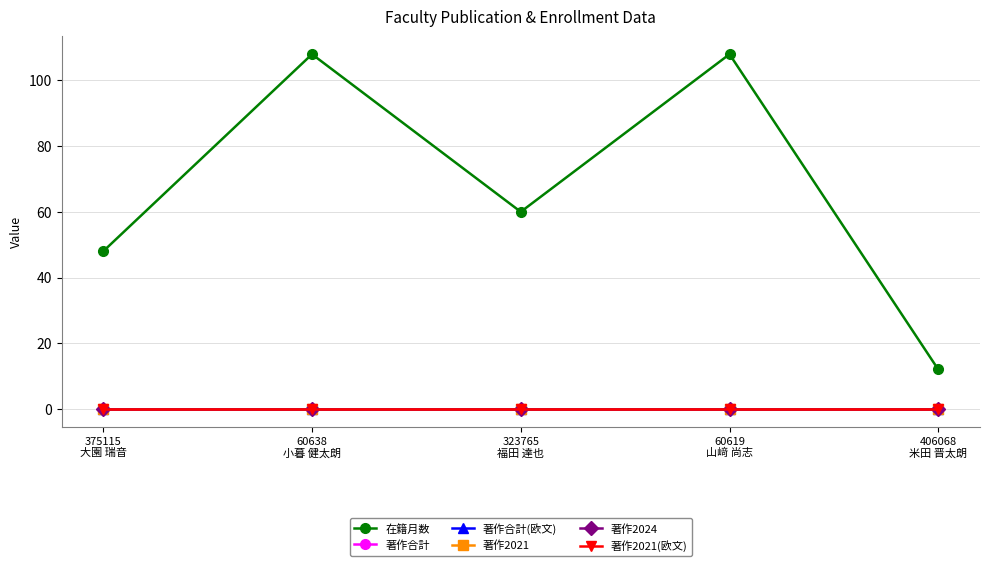

At which category does 在籍月数 reach its first local peak?

60638
小暮 健太朗